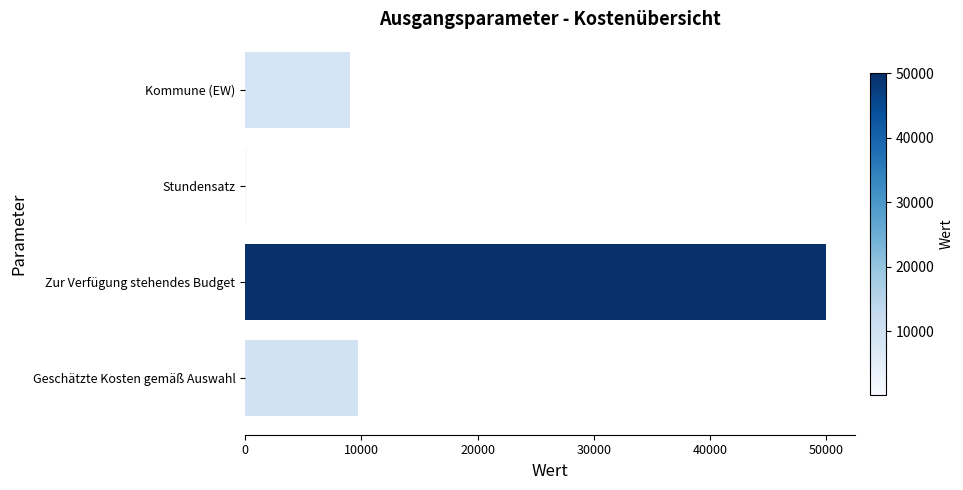

Which has a higher value, Stundensatz or Zur Verfügung stehendes Budget?

Zur Verfügung stehendes Budget